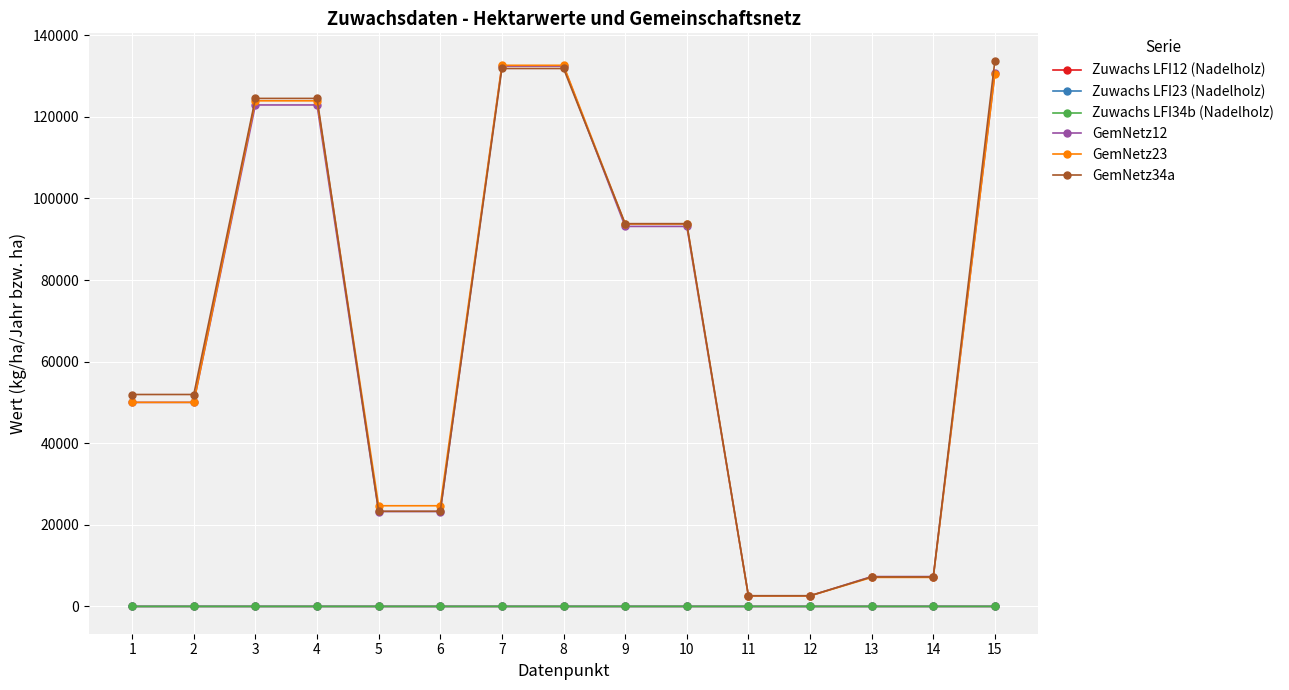

The value of Zuwachs LFI34b (Nadelholz) at 7 is 3.9. True or false?

True